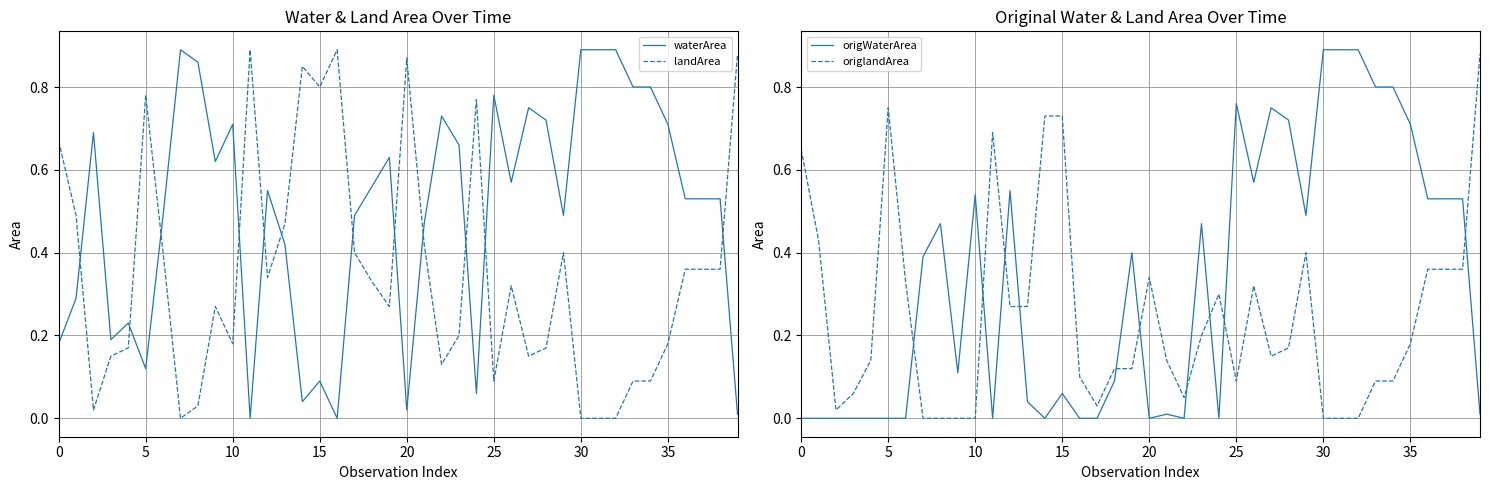

Reading left to right, list all the values displayed in this chart.

waterArea: 0.2	0.3	0.7	0.2	0.2	0.1	0.5	0.9	0.9	0.6	0.7	0.0	0.6	0.4	0.0	0.1	0.0	0.5	0.6	0.6	0.0	0.5	0.7	0.7	0.1	0.8	0.6	0.8	0.7	0.5	0.9	0.9	0.9	0.8	0.8	0.7	0.5	0.5	0.5	0.0
landArea: 0.7	0.5	0.0	0.1	0.2	0.8	0.4	0.0	0.0	0.3	0.2	0.9	0.3	0.5	0.8	0.8	0.9	0.4	0.3	0.3	0.9	0.4	0.1	0.2	0.8	0.1	0.3	0.1	0.2	0.4	0.0	0.0	0.0	0.1	0.1	0.2	0.4	0.4	0.4	0.9
origWaterArea: 0.0	0.0	0.0	0.0	0.0	0.0	0.0	0.4	0.5	0.1	0.5	0.0	0.6	0.0	0.0	0.1	0.0	0.0	0.1	0.4	0.0	0.0	0.0	0.5	0.0	0.8	0.6	0.8	0.7	0.5	0.9	0.9	0.9	0.8	0.8	0.7	0.5	0.5	0.5	0.0
origlandArea: 0.7	0.4	0.0	0.1	0.1	0.8	0.3	0.0	0.0	0.0	0.0	0.7	0.3	0.3	0.7	0.7	0.1	0.0	0.1	0.1	0.3	0.1	0.1	0.2	0.3	0.1	0.3	0.1	0.2	0.4	0.0	0.0	0.0	0.1	0.1	0.2	0.4	0.4	0.4	0.9